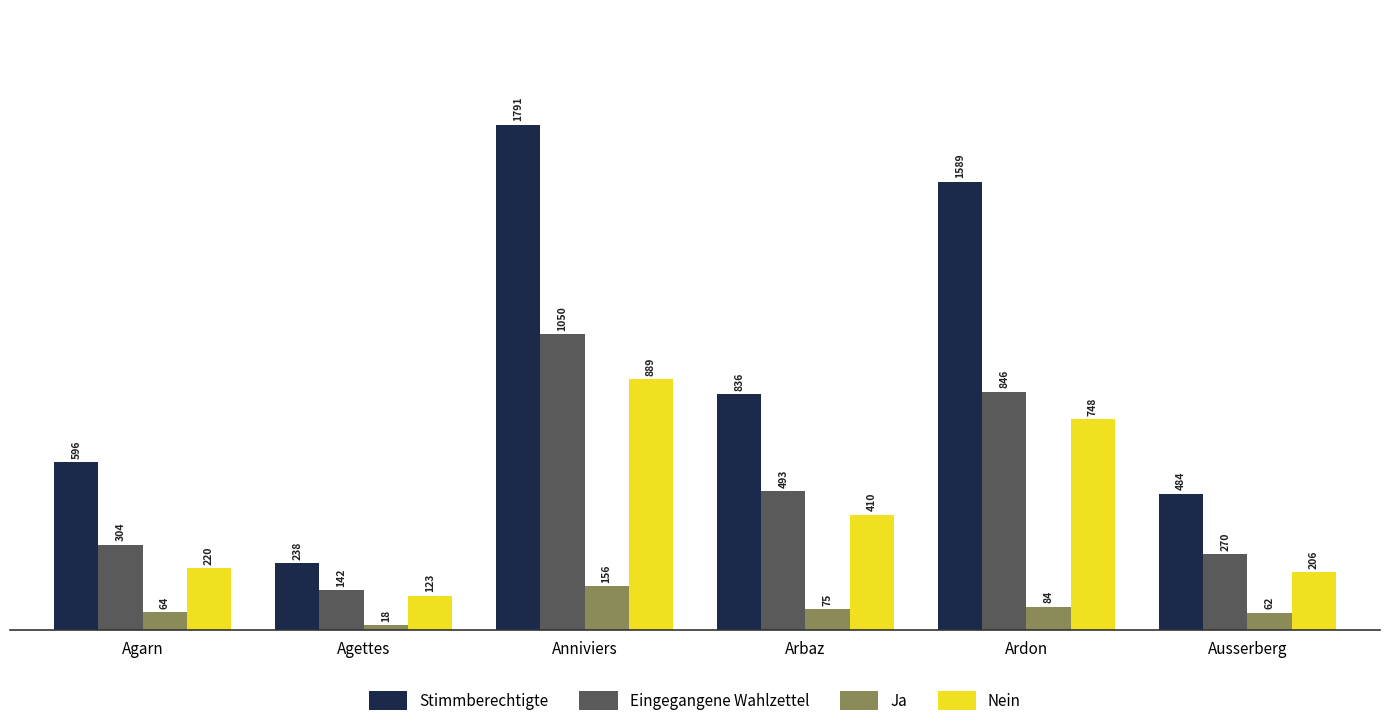

What is the label of the 1st bar from the left?

Agarn